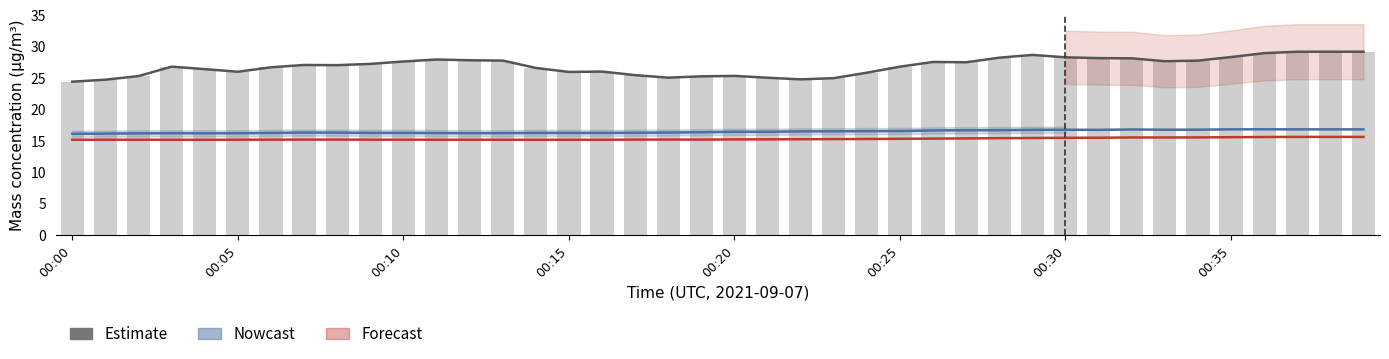

What is the maximum value for Mass conc X0 (μg/m³)?

29.2